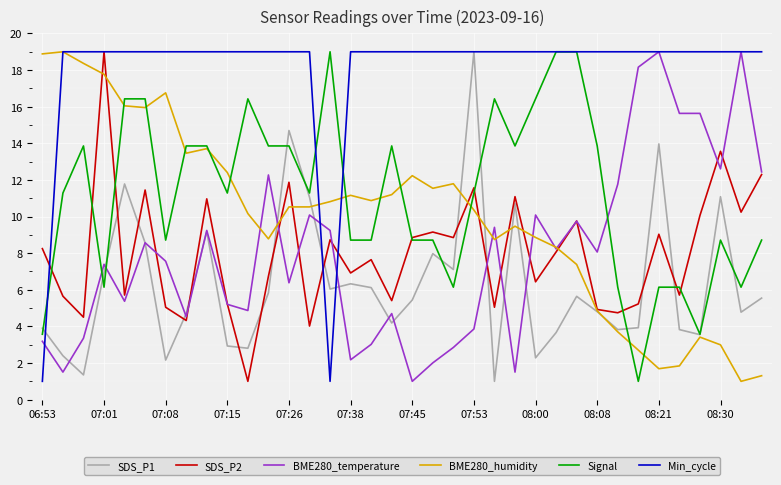

Which series has the largest total across all categories?

Min_cycle